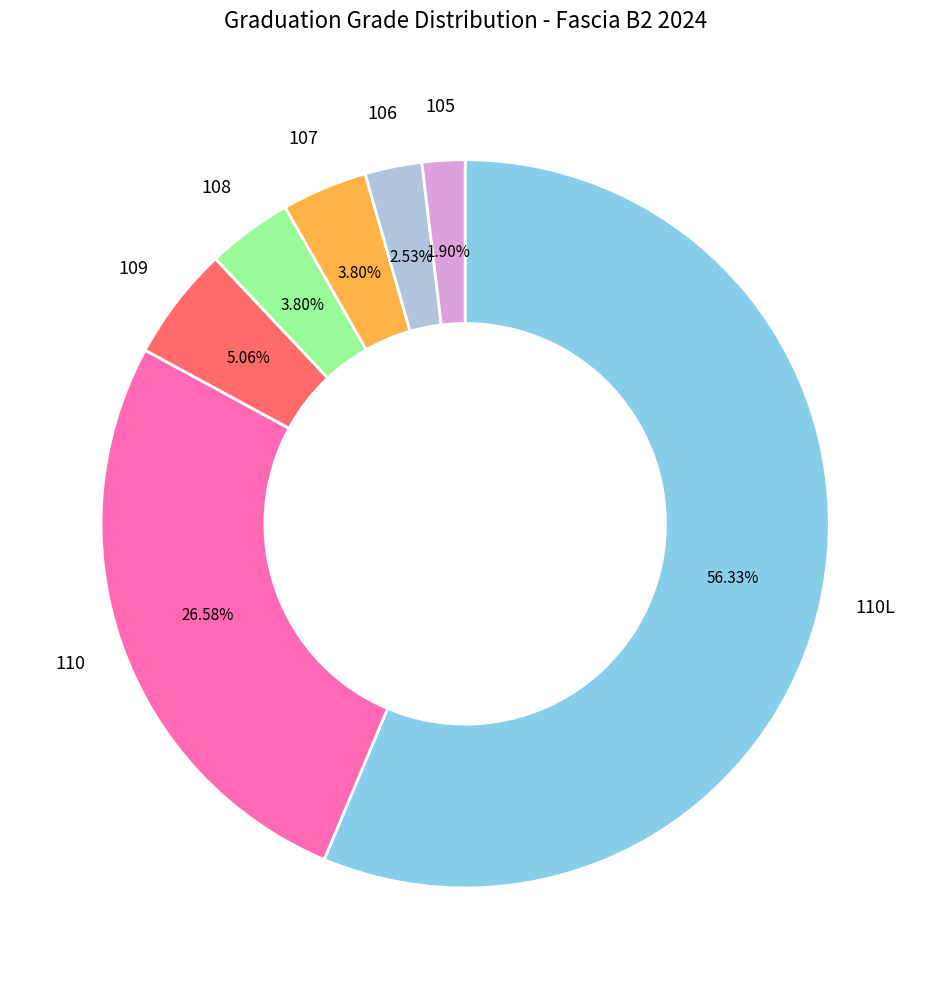

Is there a majority slice in this chart?

Yes